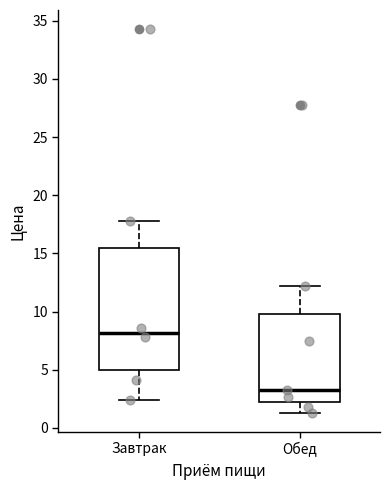

Which box has the highest median line?

Завтрак